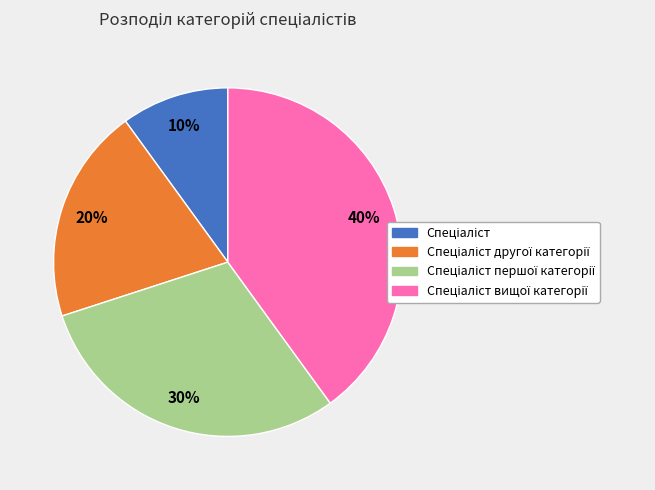

To the nearest percent, what is the average slice percentage?

25%